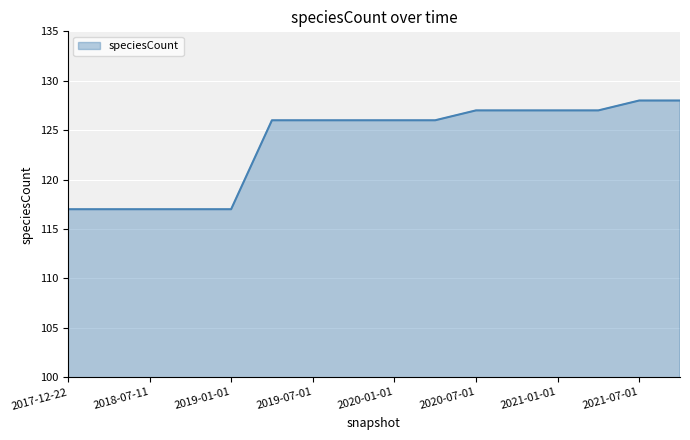

Reading left to right, transcribe all the data shown in this chart.

117	117	117	117	117	126	126	126	126	126	127	127	127	127	128	128